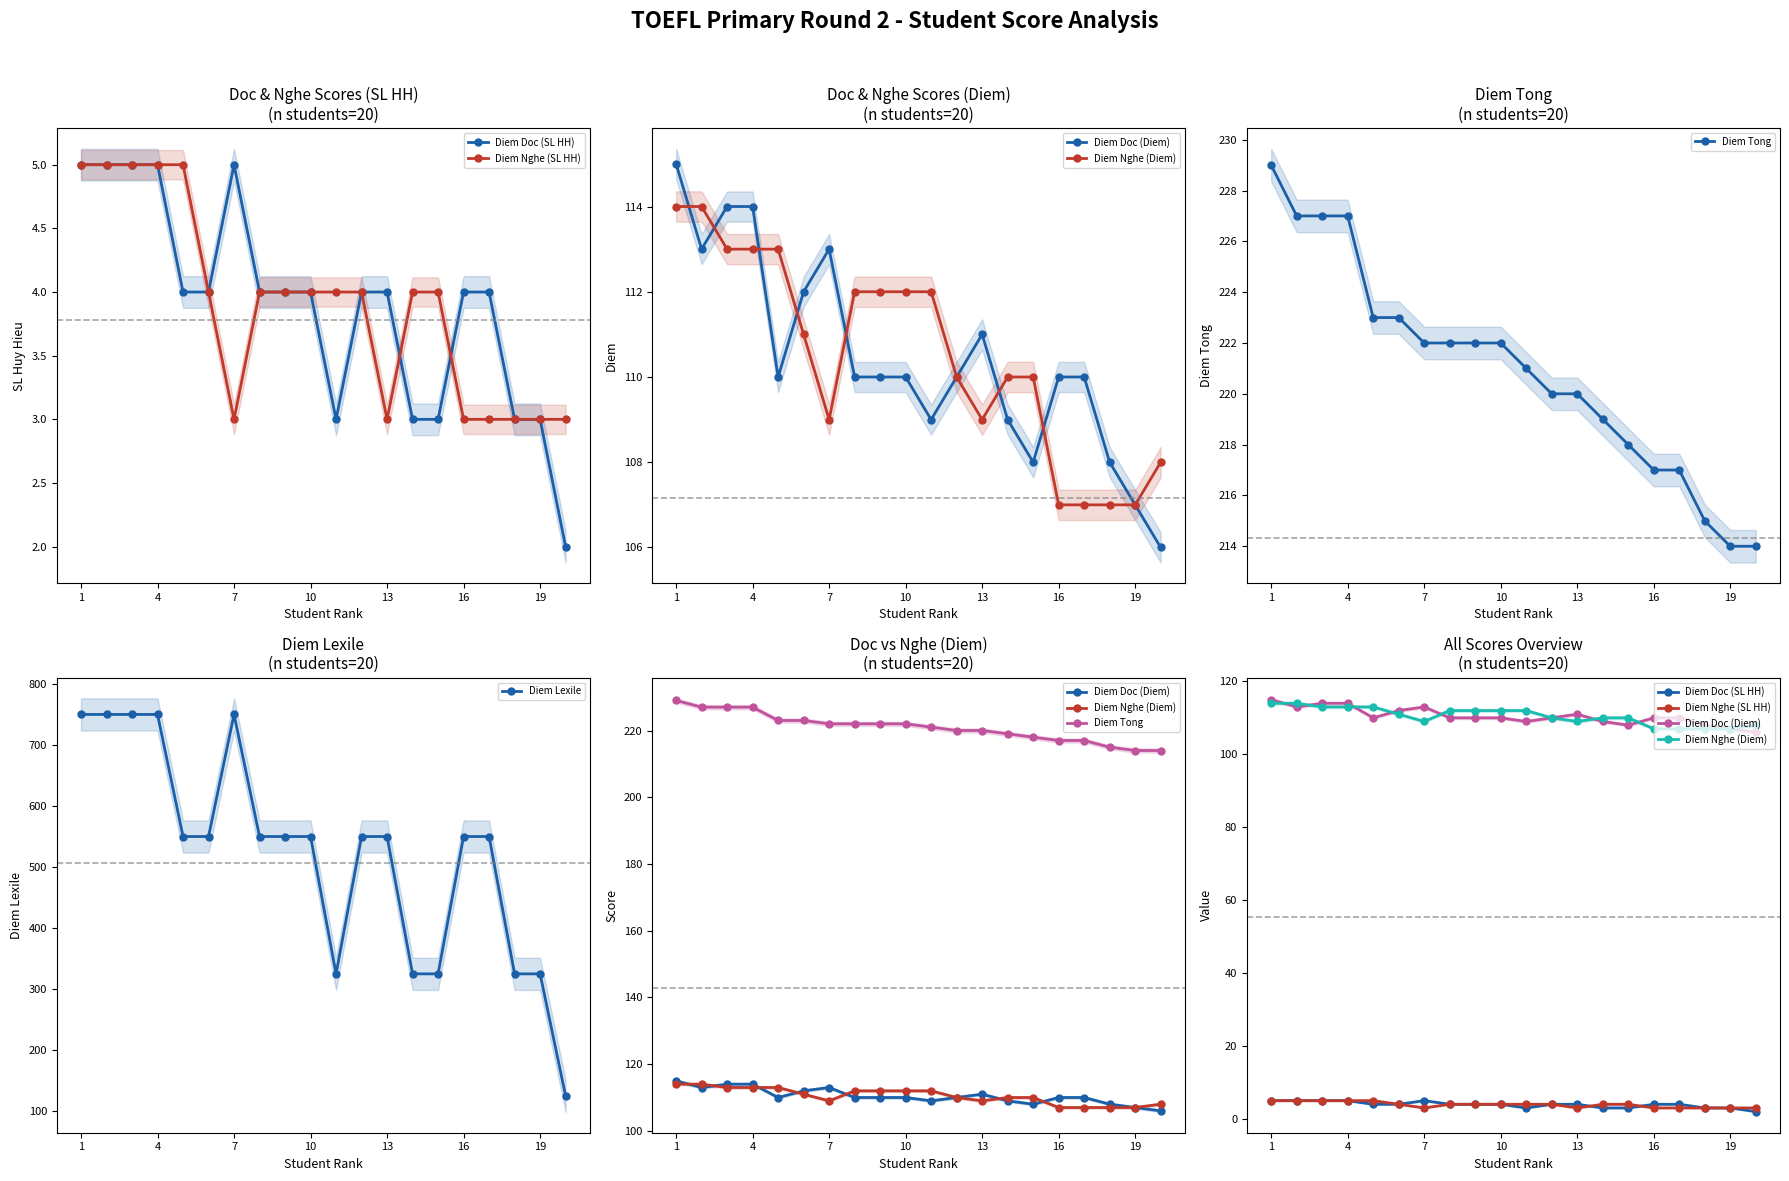

What is the difference between the second highest and second lowest values in the Diem Nghe (SL HH) series?

2